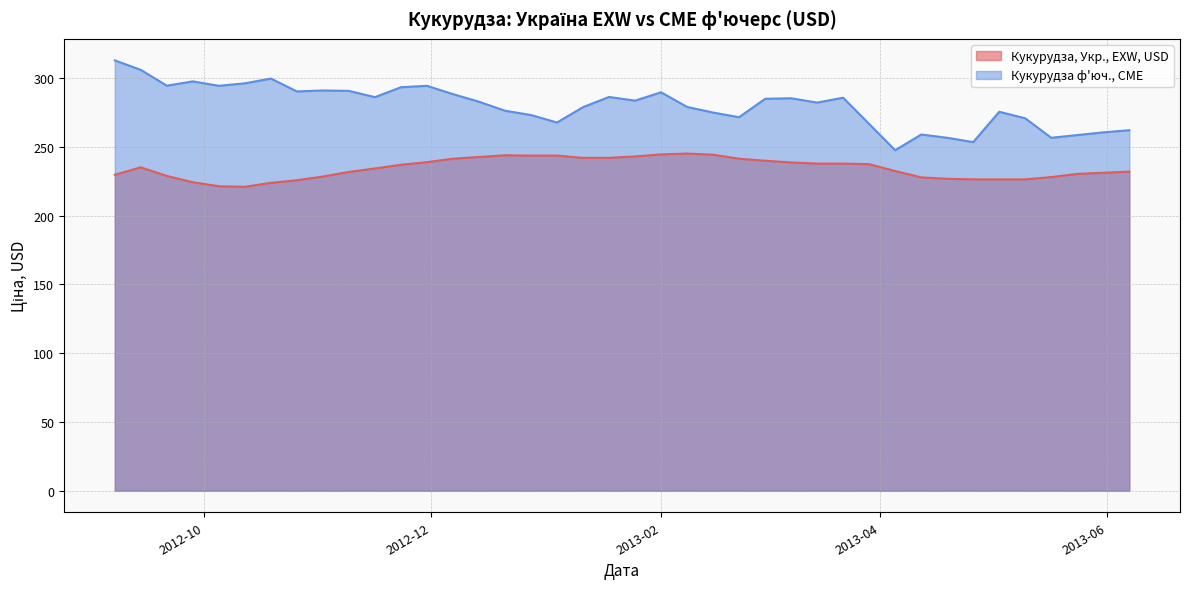

What is the smallest value displayed?

221.0